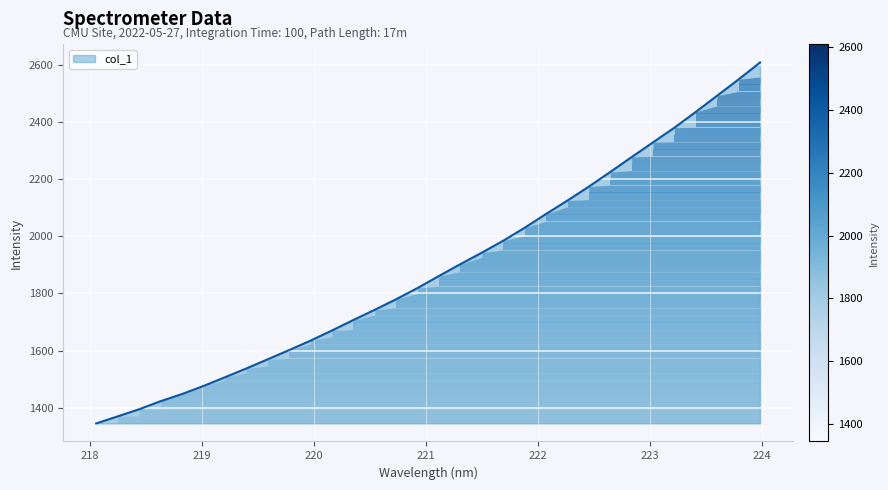

Reading right to left, what are all the values shown in this chart?

2608.3	2549.3	2492.3	2435.5	2380.3	2329.0	2277.3	2225.2	2174.0	2125.2	2078.2	2029.9	1984.5	1942.8	1902.7	1861.3	1819.1	1779.8	1742.8	1707.0	1670.3	1634.8	1601.6	1569.4	1537.3	1506.4	1475.9	1447.7	1422.8	1394.4	1369.6	1345.0